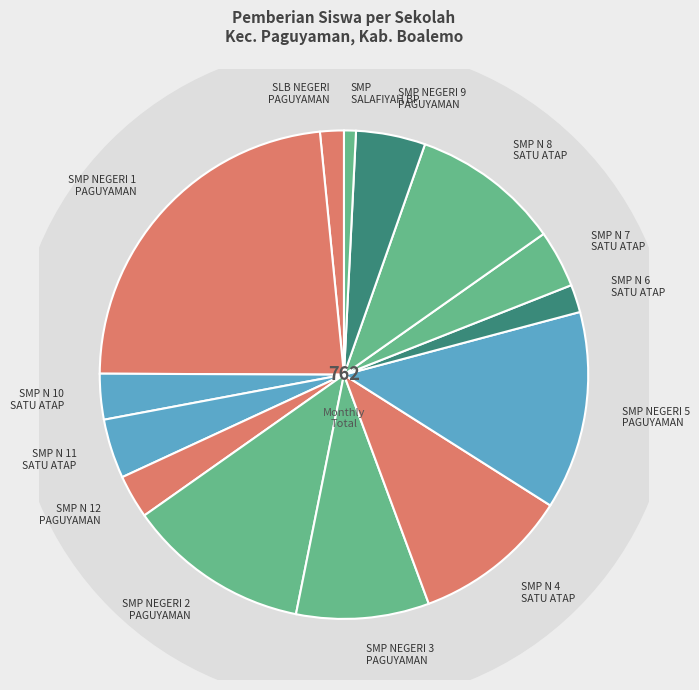

Is there any slice that represents more than half of the pie?

No